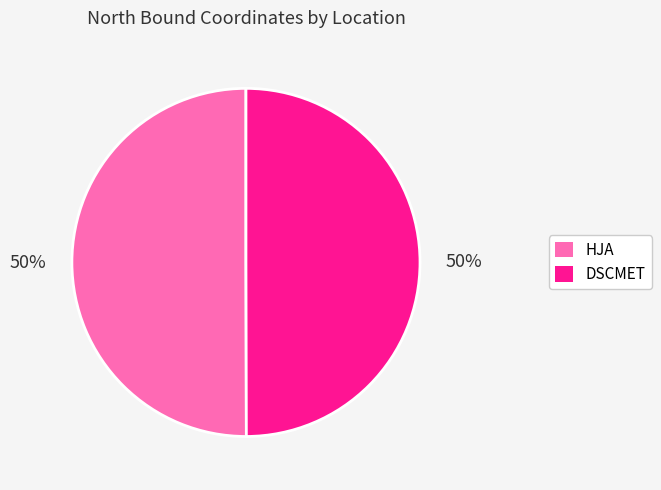

What is the ratio of the value at HJA to the value at DSCMET?

1.0